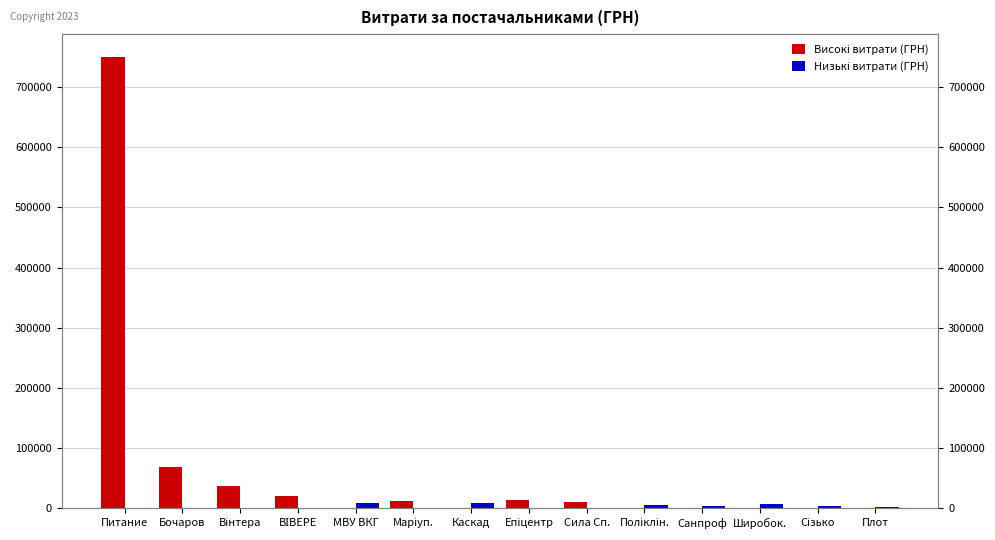

Where does the Низькі витрати (ГРН) series first go above 2675?

МВУ ВКГ